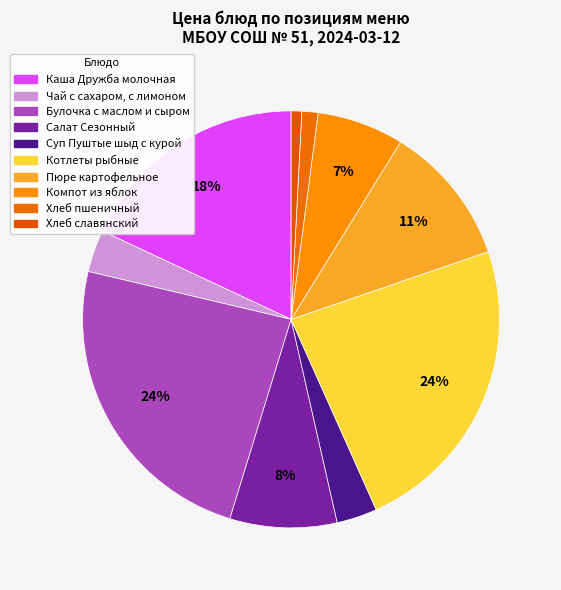

Count the number of slices in the pie.

10